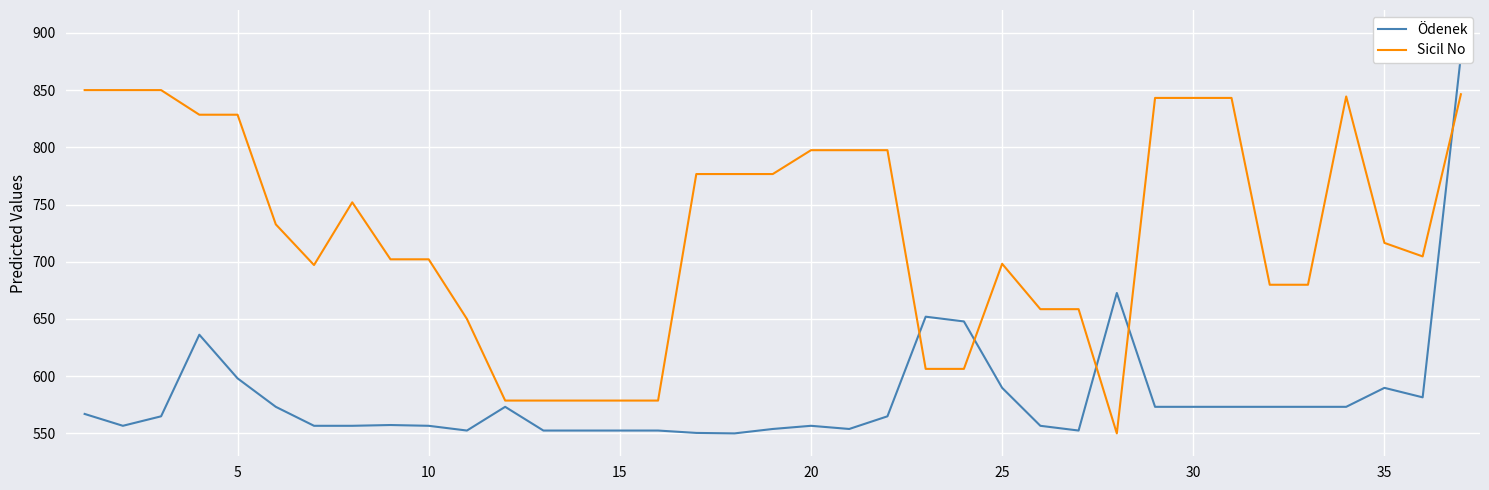

What is the spread (max minus min) of values at 28?

269.9